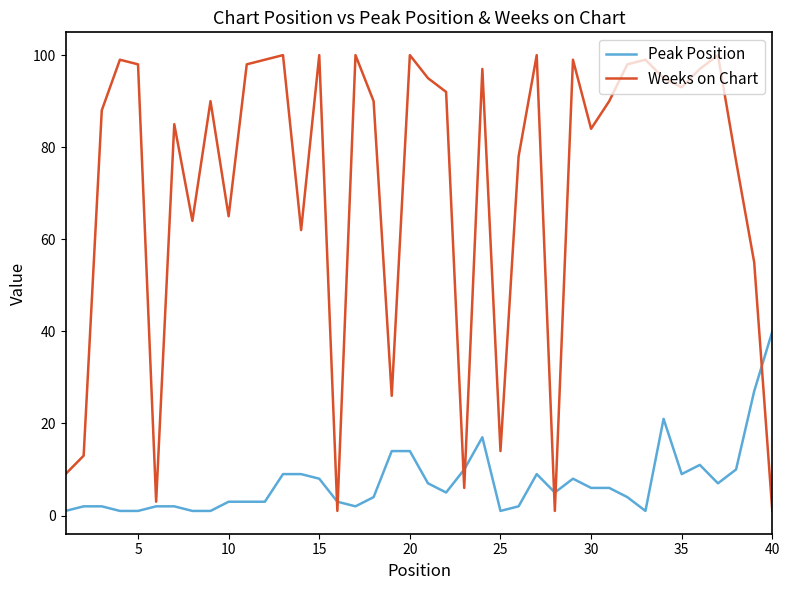

Which series has the widest spread of values?

Weeks on Chart